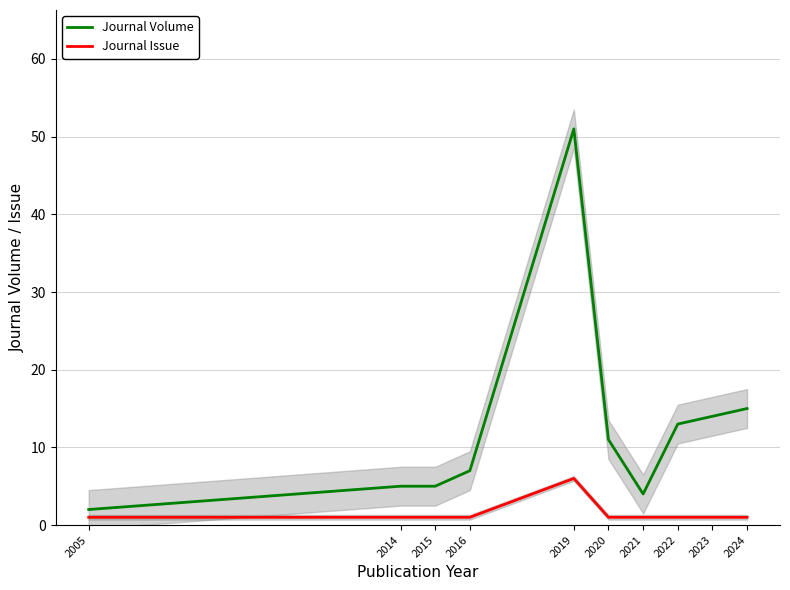

How many data points in Journal Issue are above 1?

1